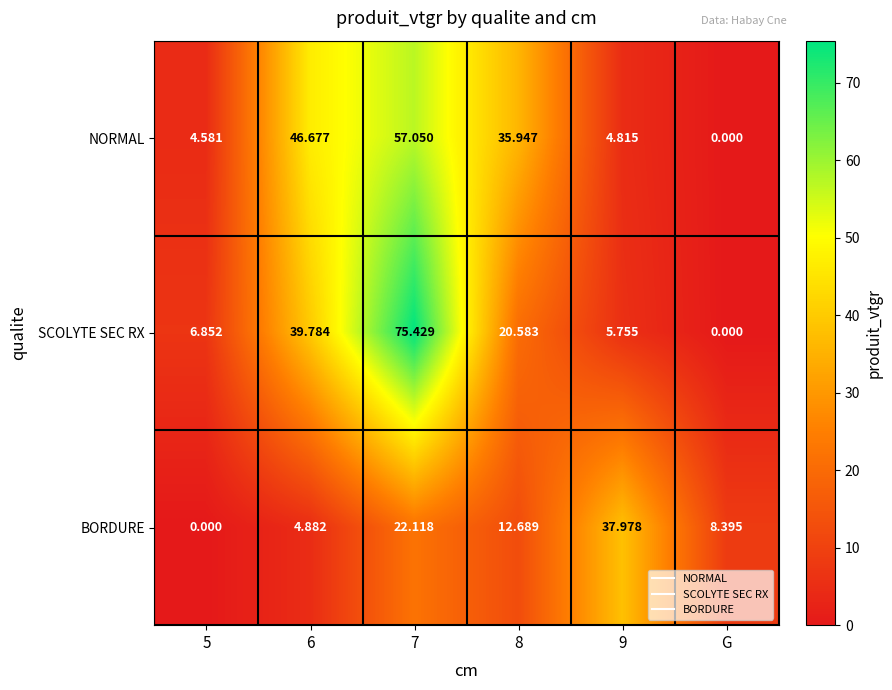

Which category has the highest value across all series?

7